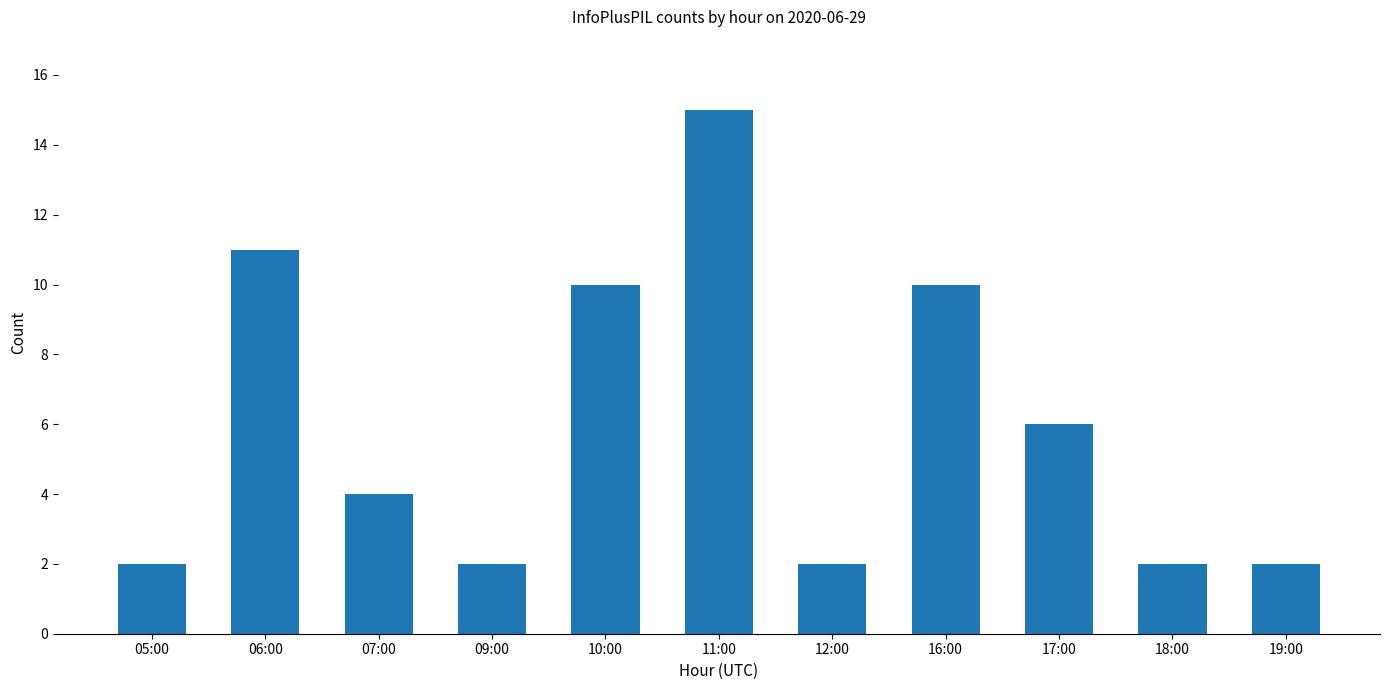

At which category does the chart reach its peak across all series?

11:00